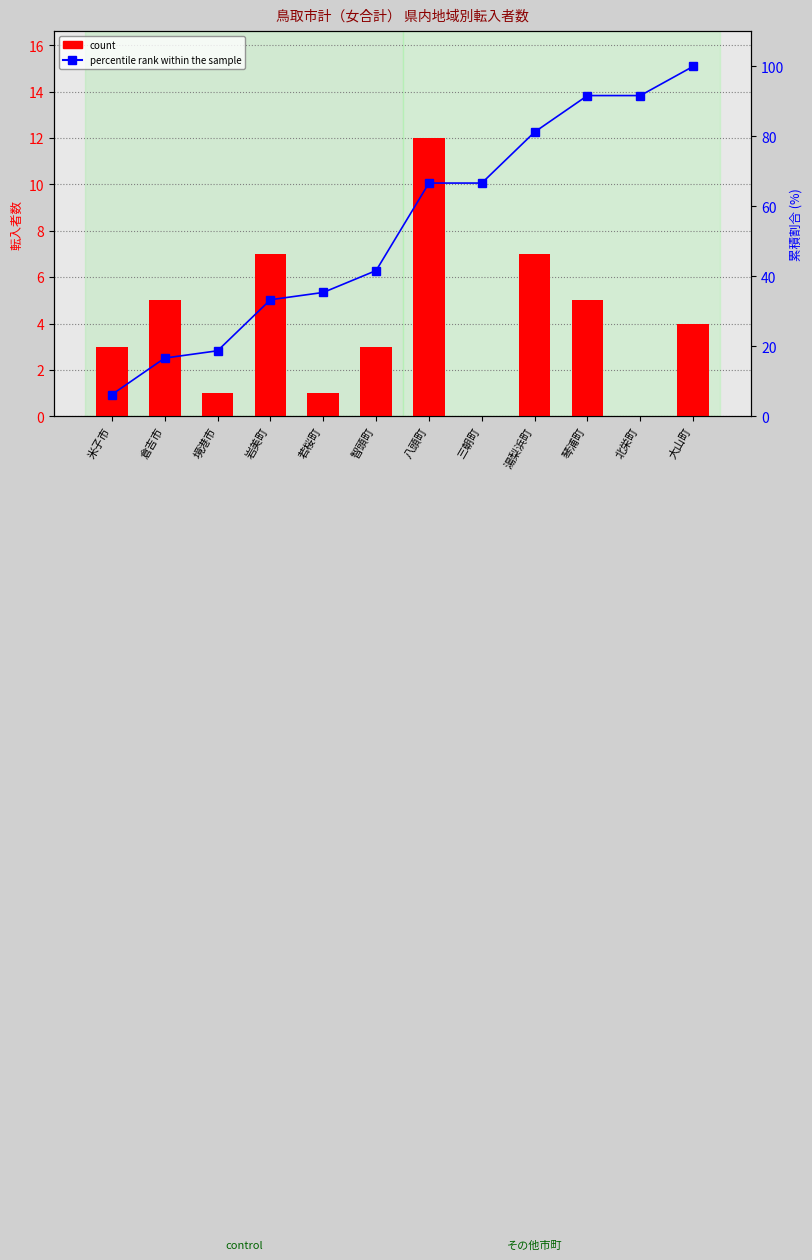

What is the total value across all series at 智頭町?

44.7